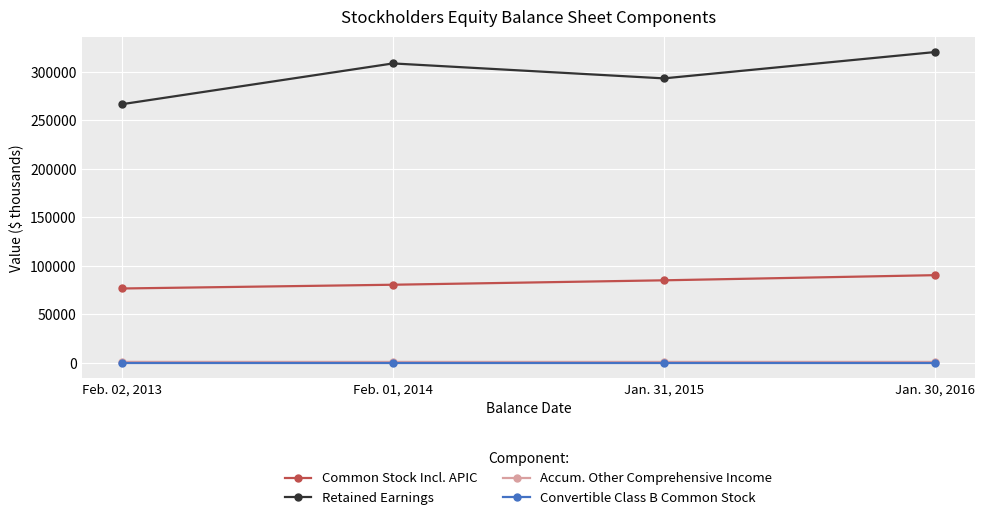

Which series has the largest range (max minus min)?

Retained Earnings